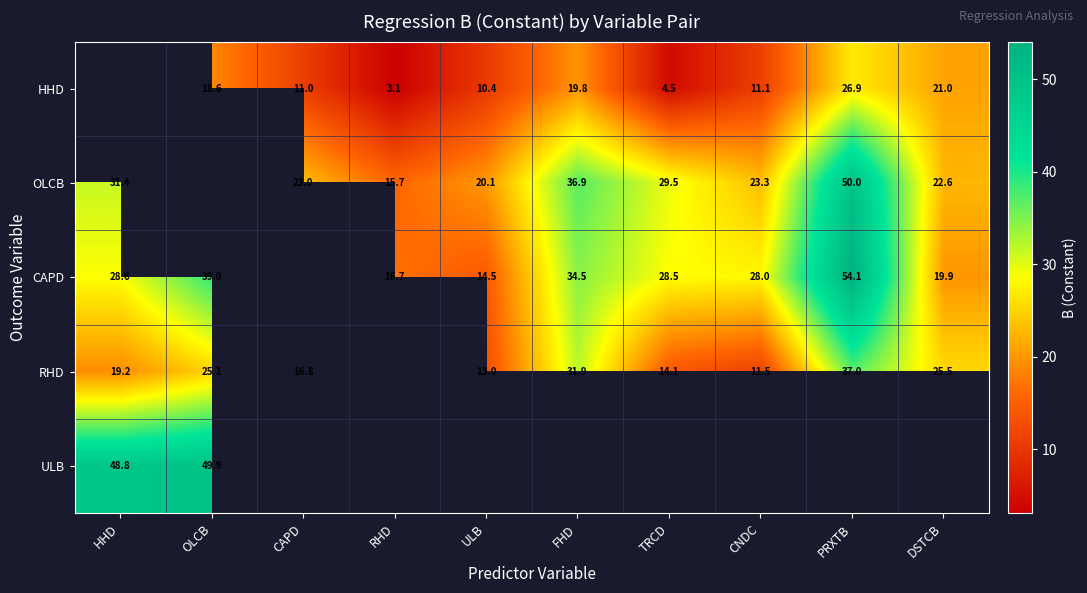

How many data points in RHD are above 25?

4